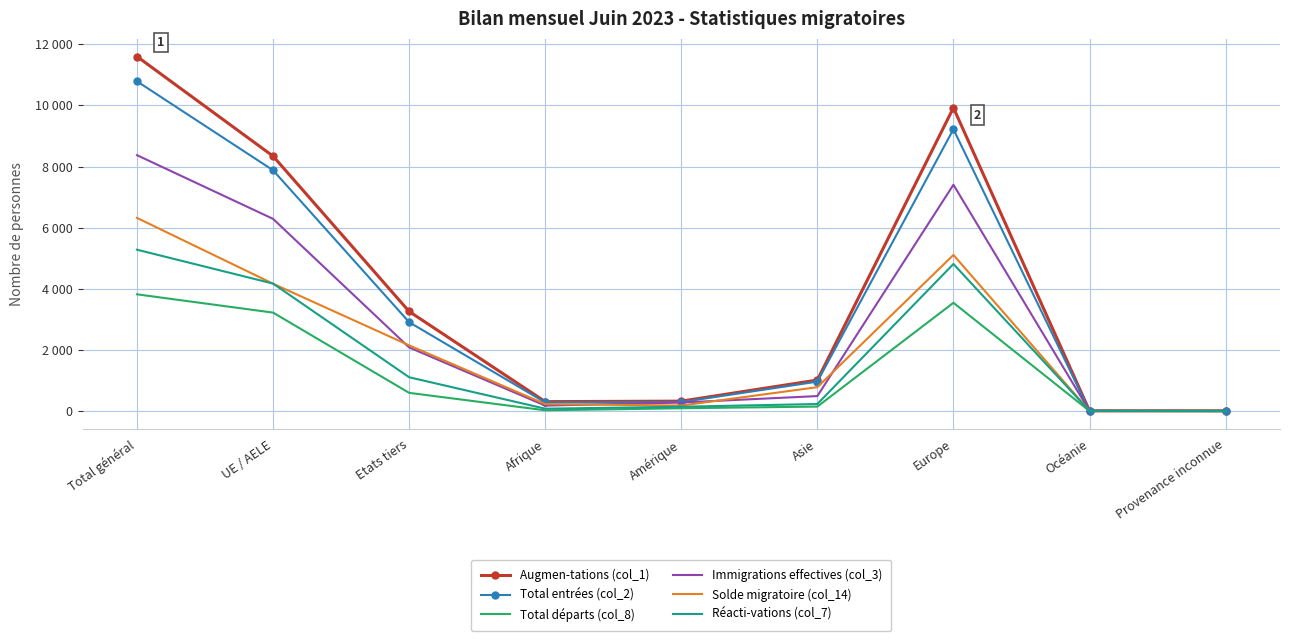

What are all the series names shown in the legend?

Augmen-tations (col_1), Total entrées (col_2), Total départs (col_8), Immigrations effectives (col_3), Solde migratoire (col_14), Réacti-vations (col_7)